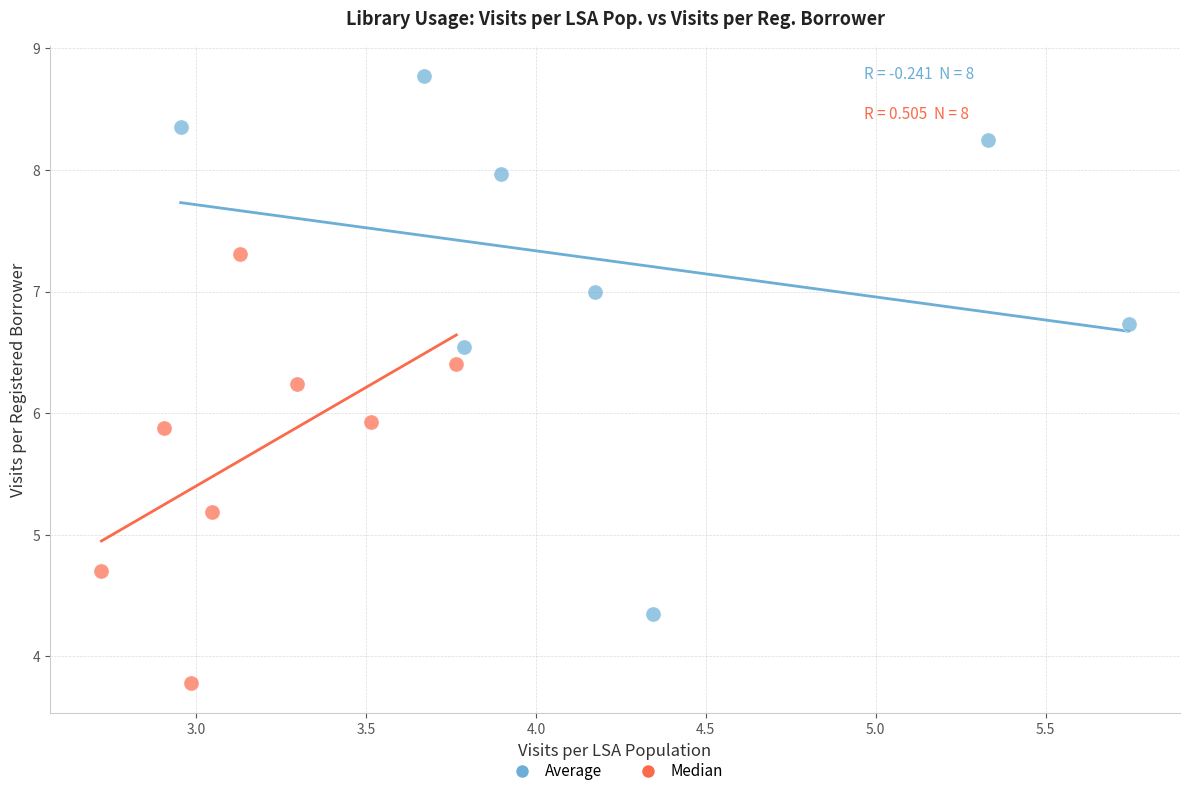

Which series contains the highest Y value?

Average